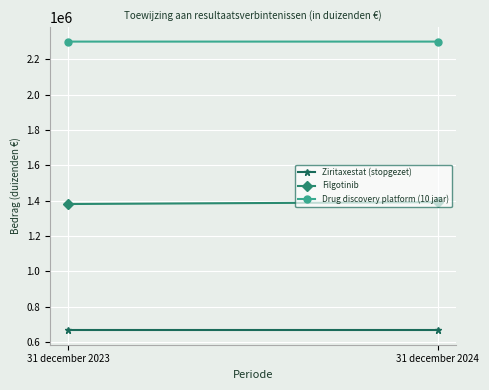

What is the value of the Filgotinib point at the 2nd from the left?

1392248